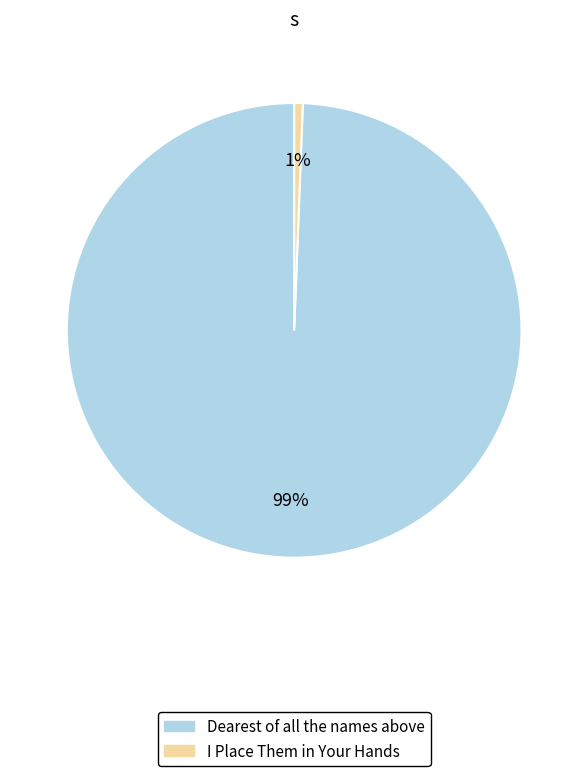

Is the sum of I Place Them in Your Hands and Dearest of all the names above greater than half?

Yes